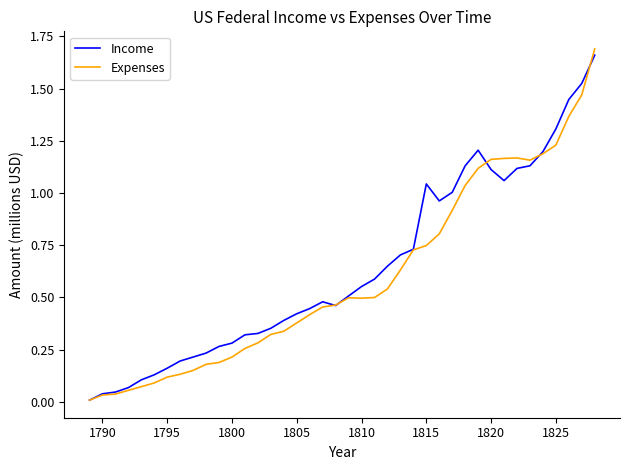

Which series has the widest spread of values?

Expenses